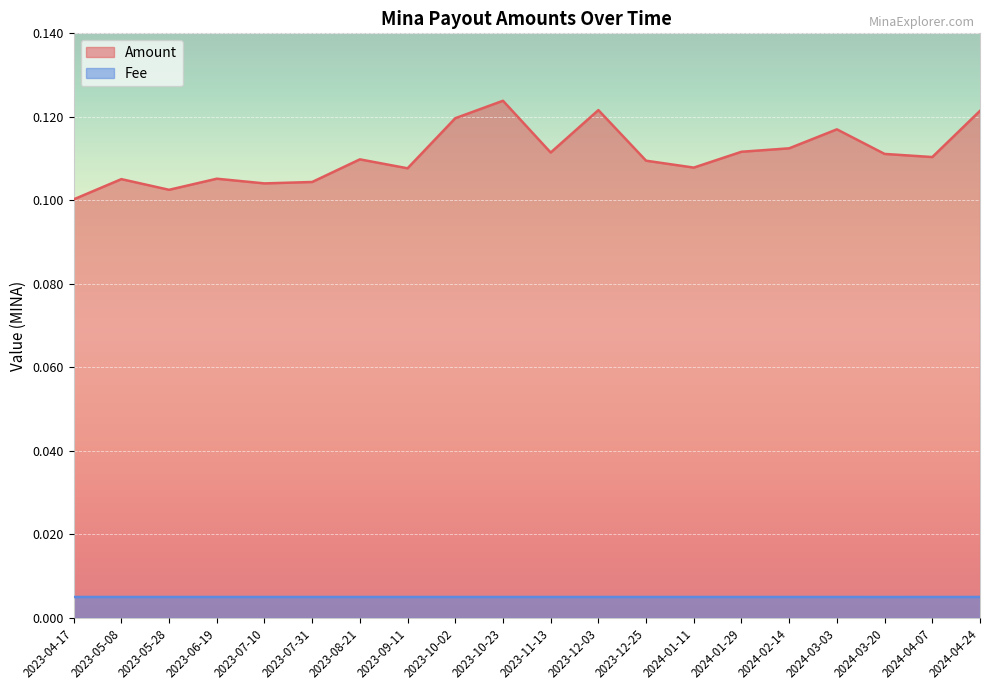

The value of Fee at 2023-07-31 is 0.0. True or false?

False